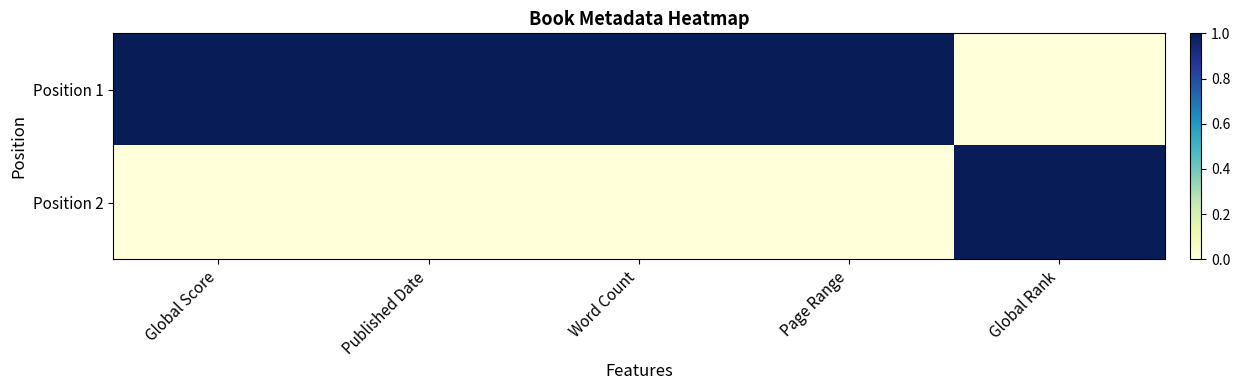

Which has a higher value, Page Range or Global Rank?

Page Range